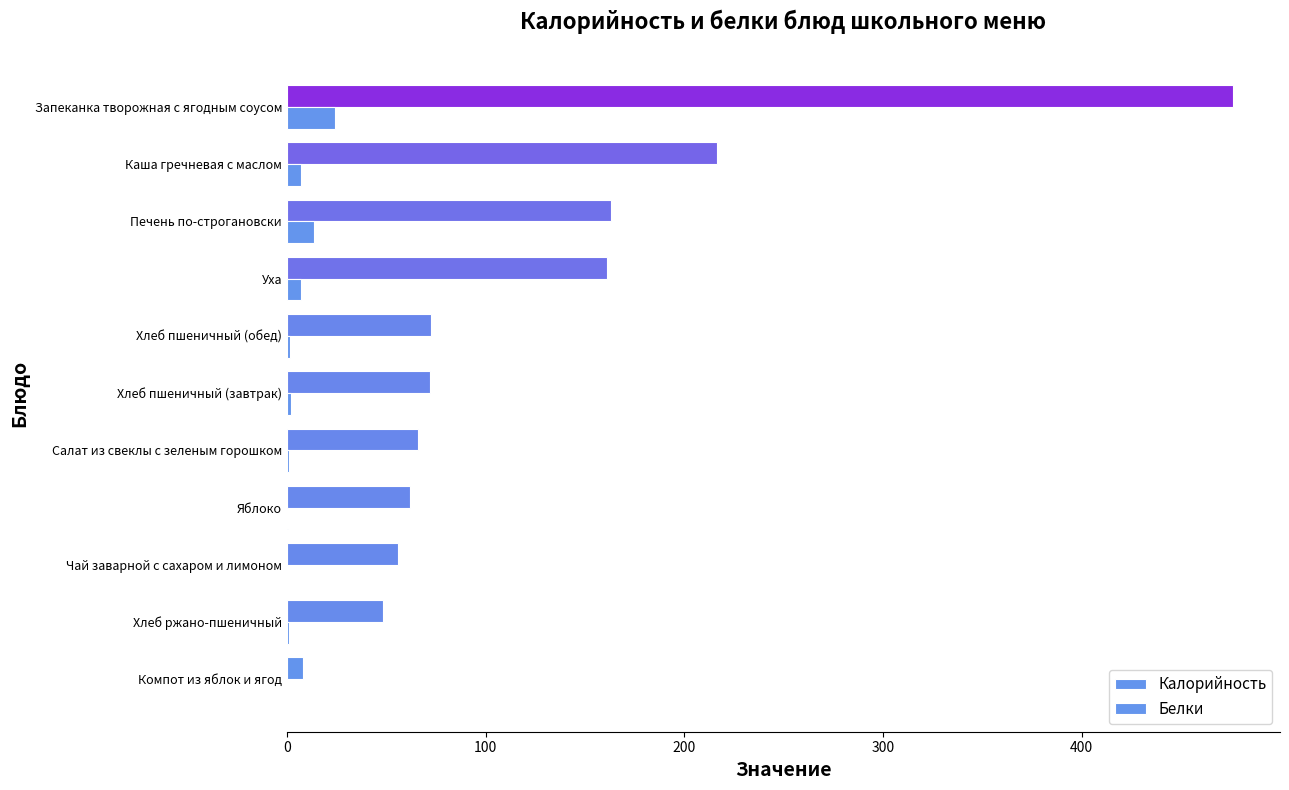

List the series in order of their overall mean, highest first.

Калорийность, Белки